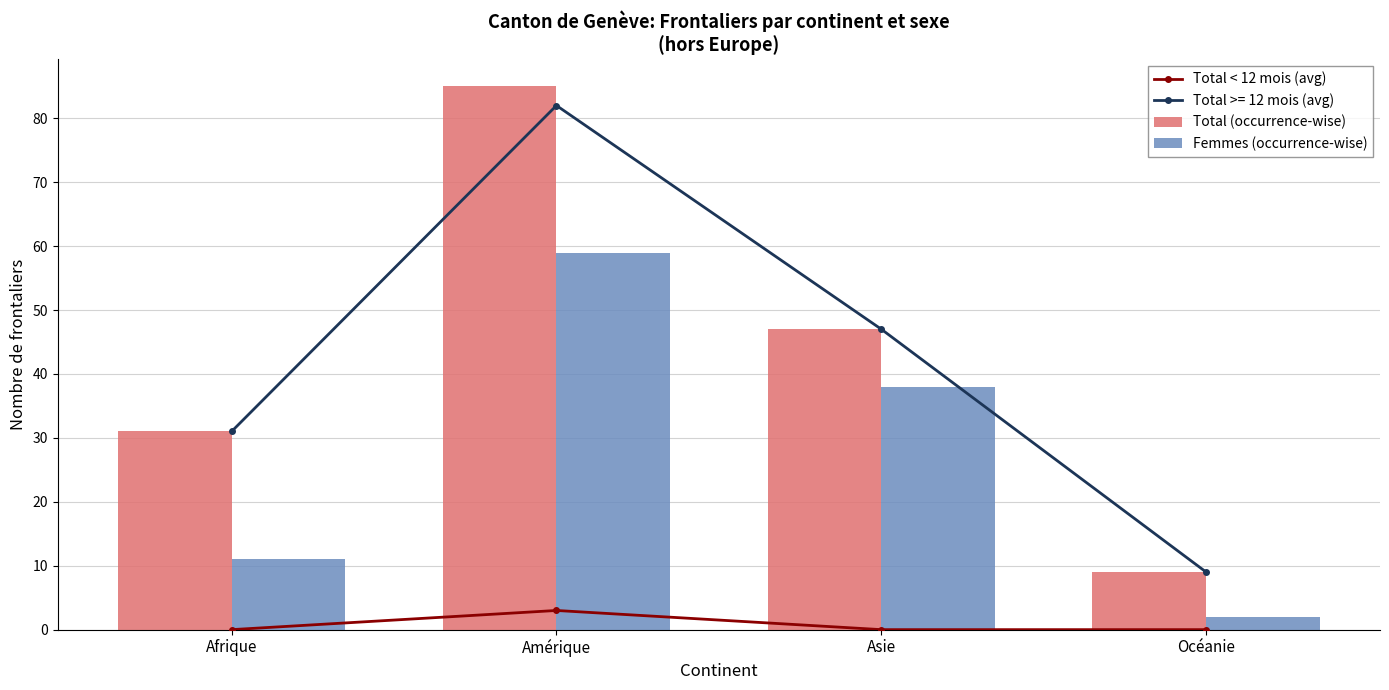

Rank the categories by Total (occurrence-wise) value from highest to lowest.

Amérique, Asie, Afrique, Océanie